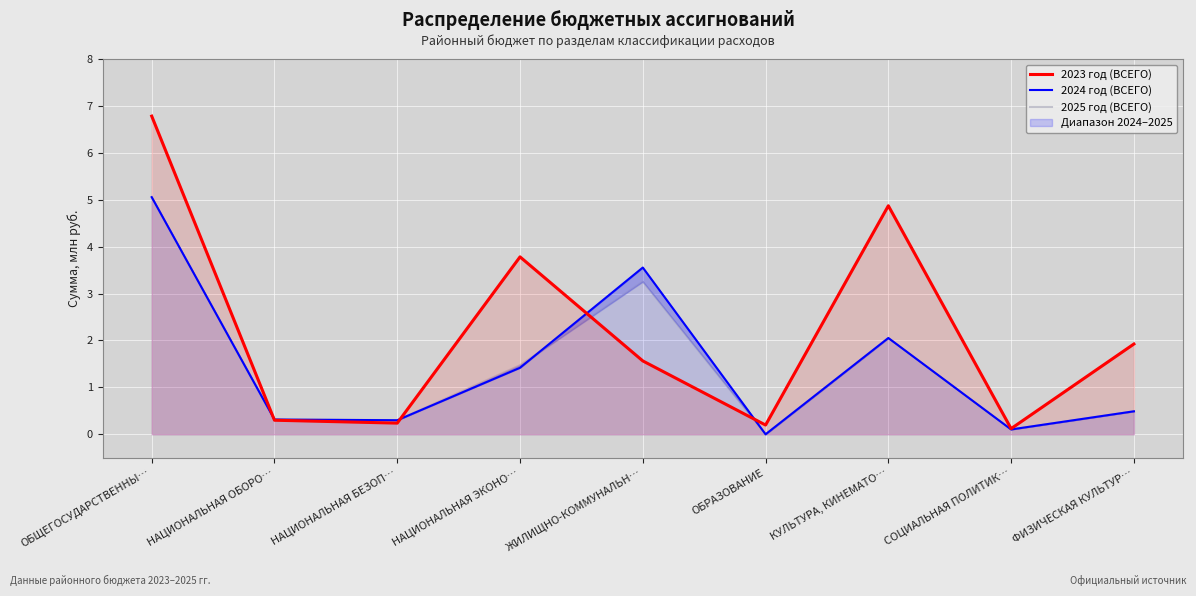

What is the total value across all series at ОБЩЕГОСУДАРСТВЕННЫ…?

16.9